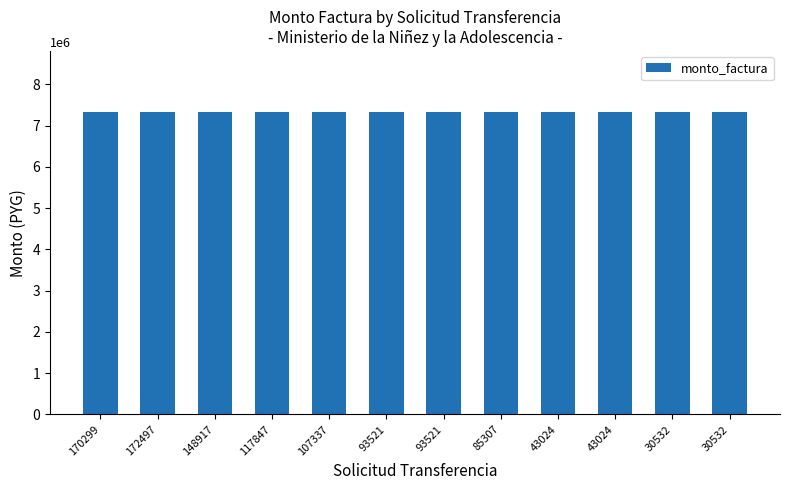

Are the bars grouped side by side (vs. stacked)?

Yes